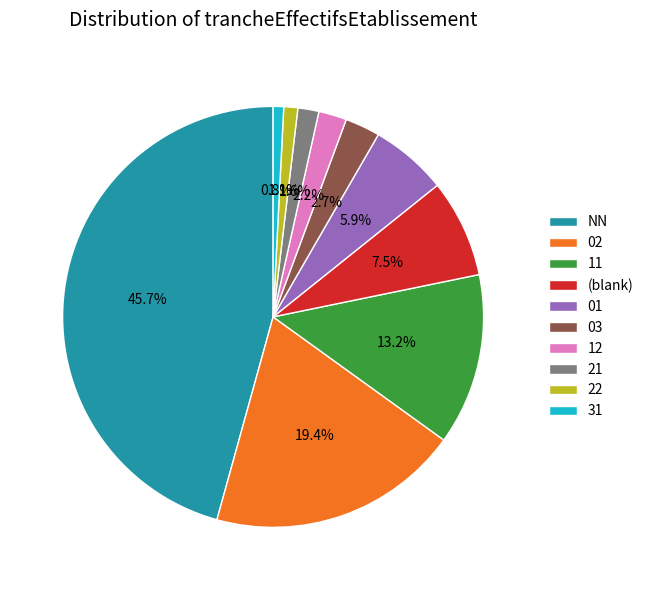

The 21 slice represents 11% of the pie. True or false?

False